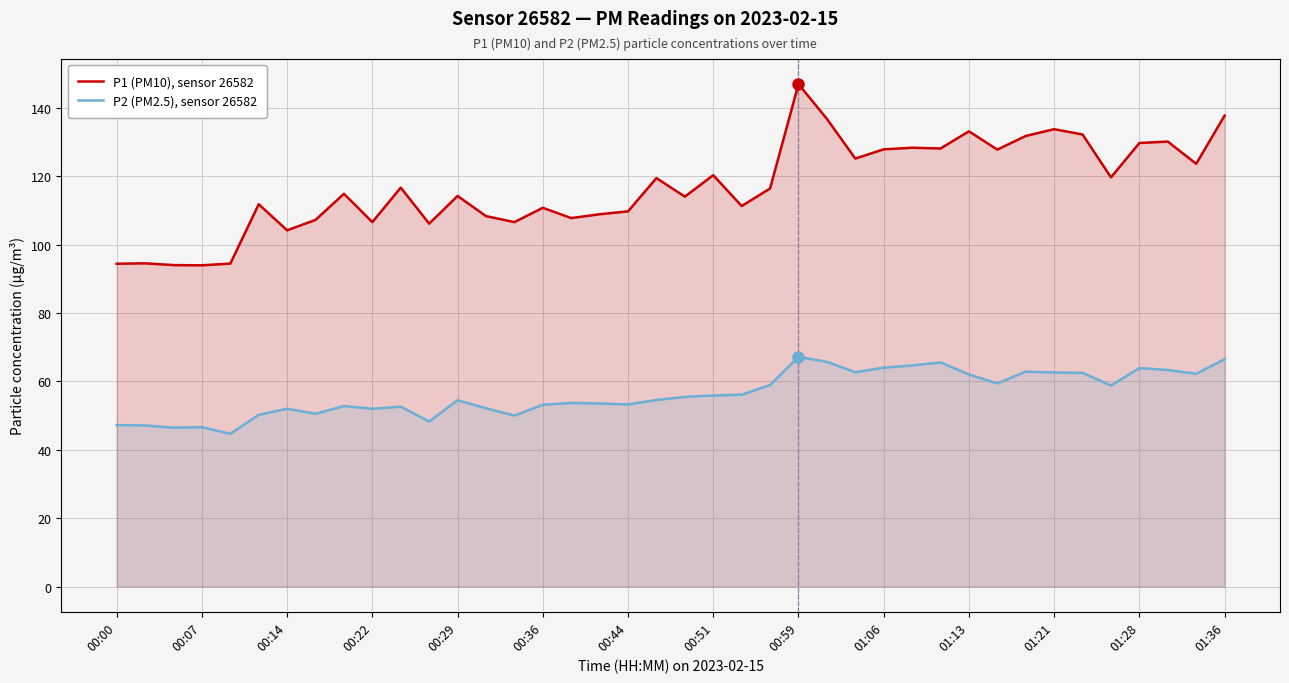

How many categories are shown in the chart?

40